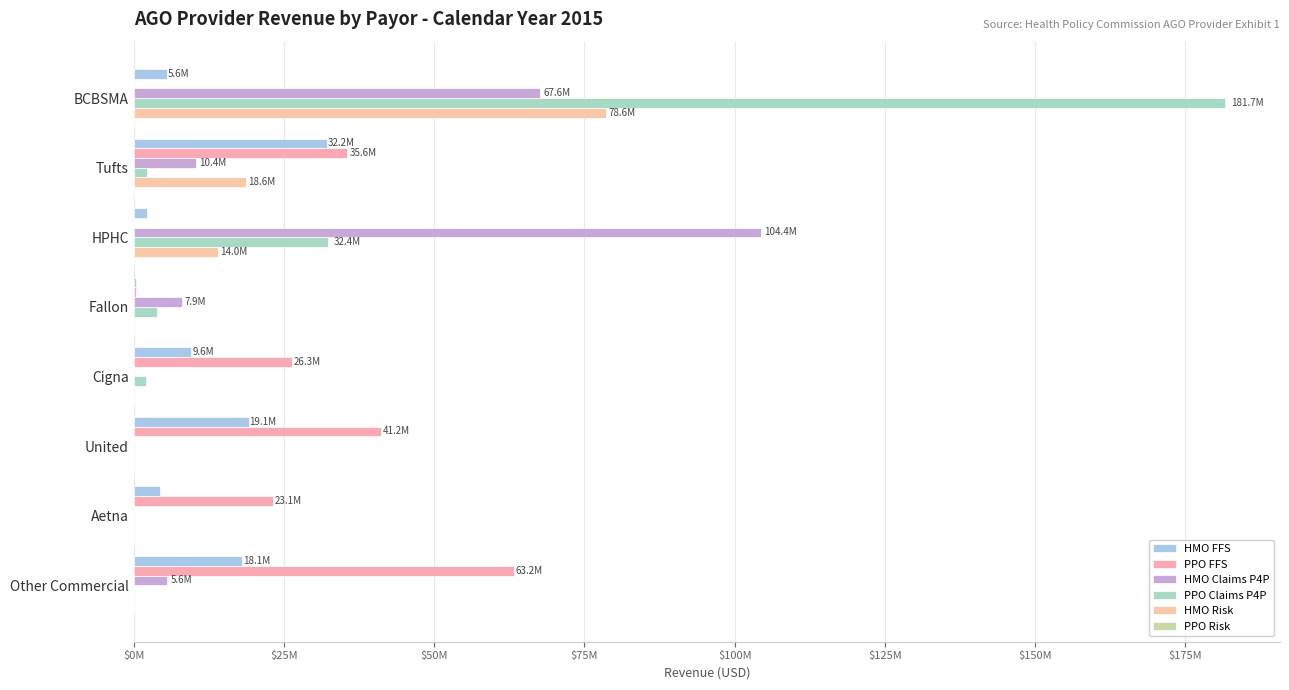

What are all the series names shown in the legend?

HMO FFS, PPO FFS, HMO Claims P4P, PPO Claims P4P, HMO Risk, PPO Risk